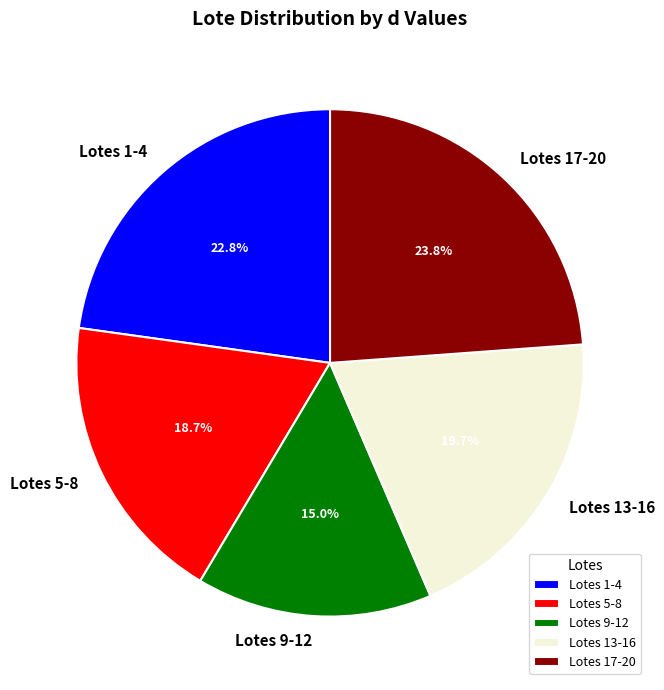

What is the ratio of the value at Lotes 13-16 to the value at Lotes 9-12?

1.3